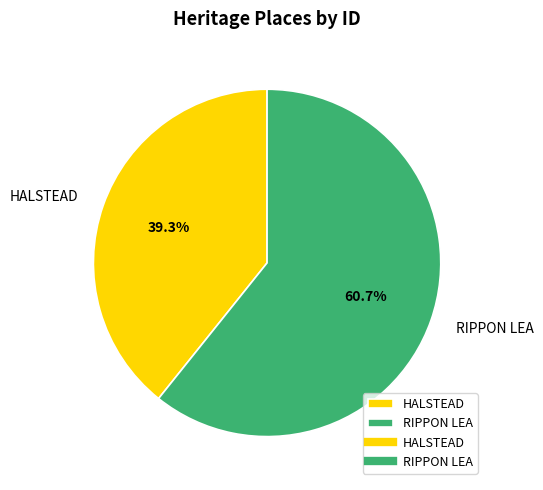

How many slices are in this pie chart?

2